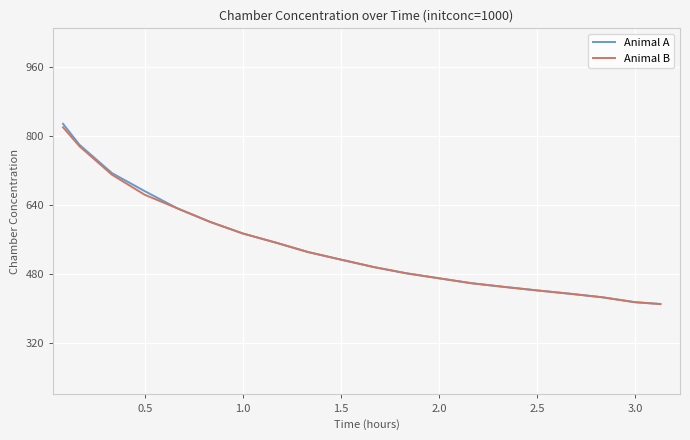

True or false: Animal B has more than 2 interior local peaks.

False